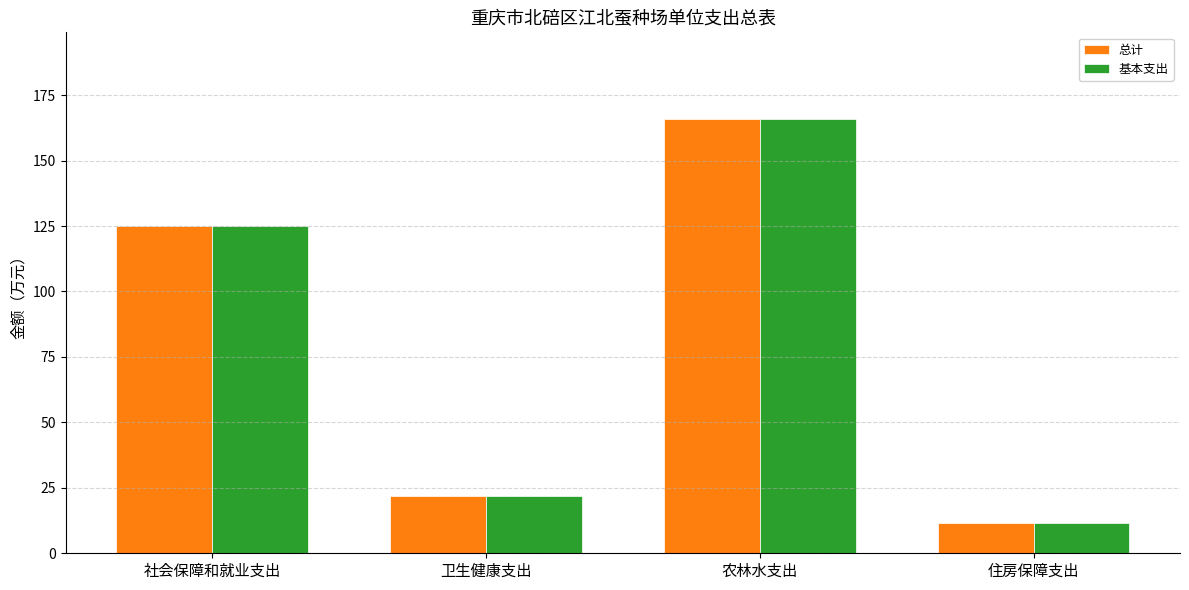

How many values in the 基本支出 series exceed 125?

2